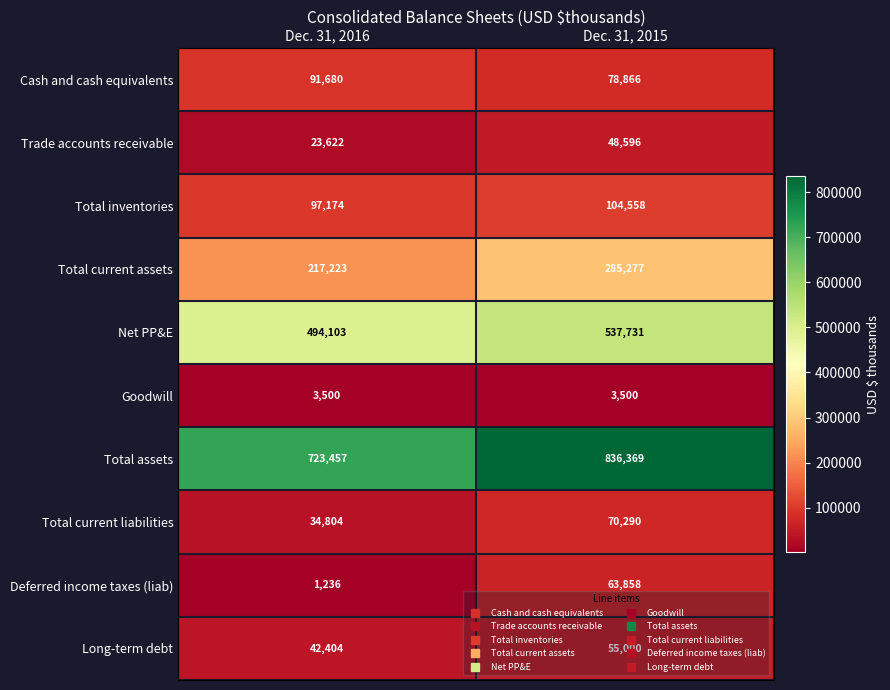

Is it true that Long-term debt equals 60684 at Dec. 31, 2016?

False